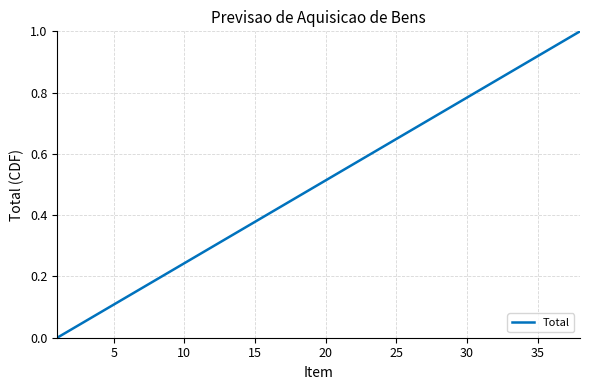

How many lines are shown in the chart?

1